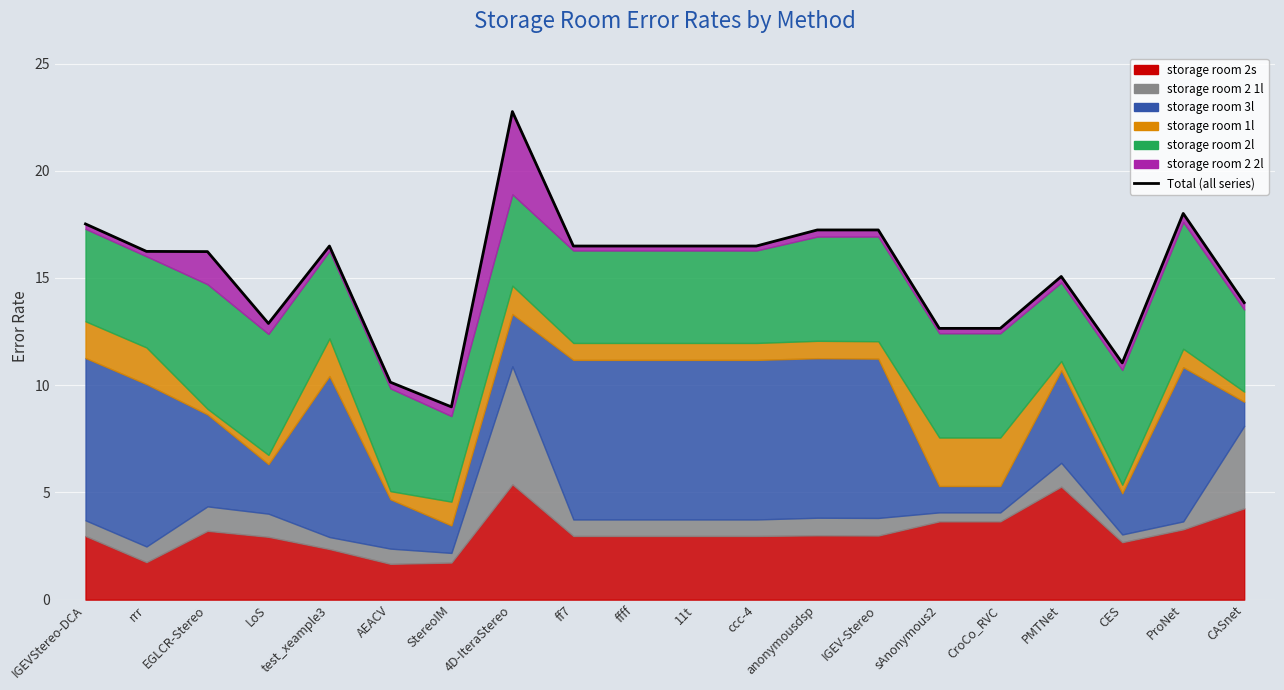

What is the change in value from test_xeample3 to CroCo_RVC?

-3.8